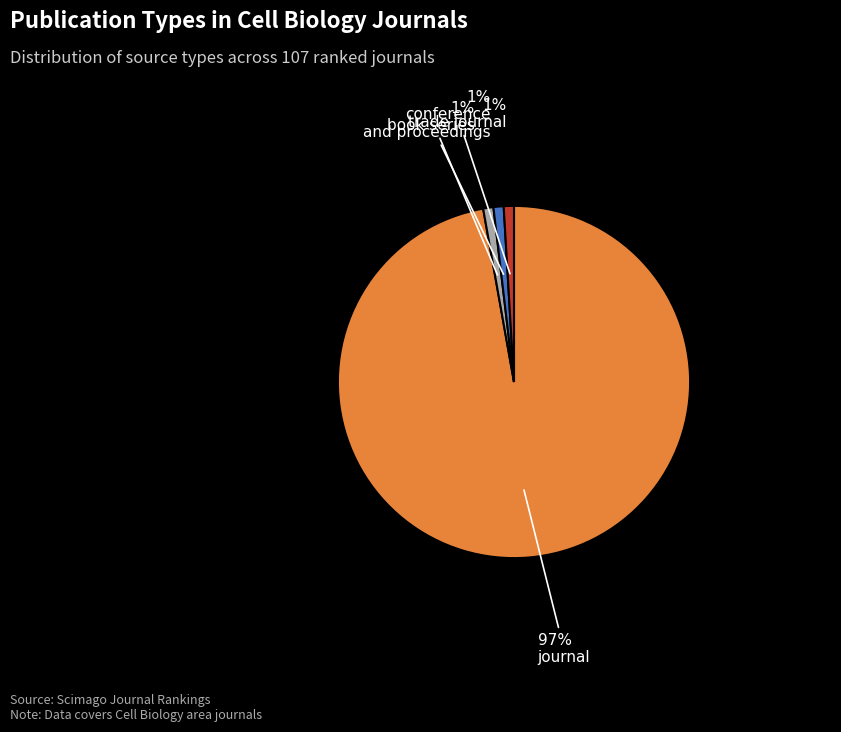

To the nearest percent, what is the average slice percentage?

25%